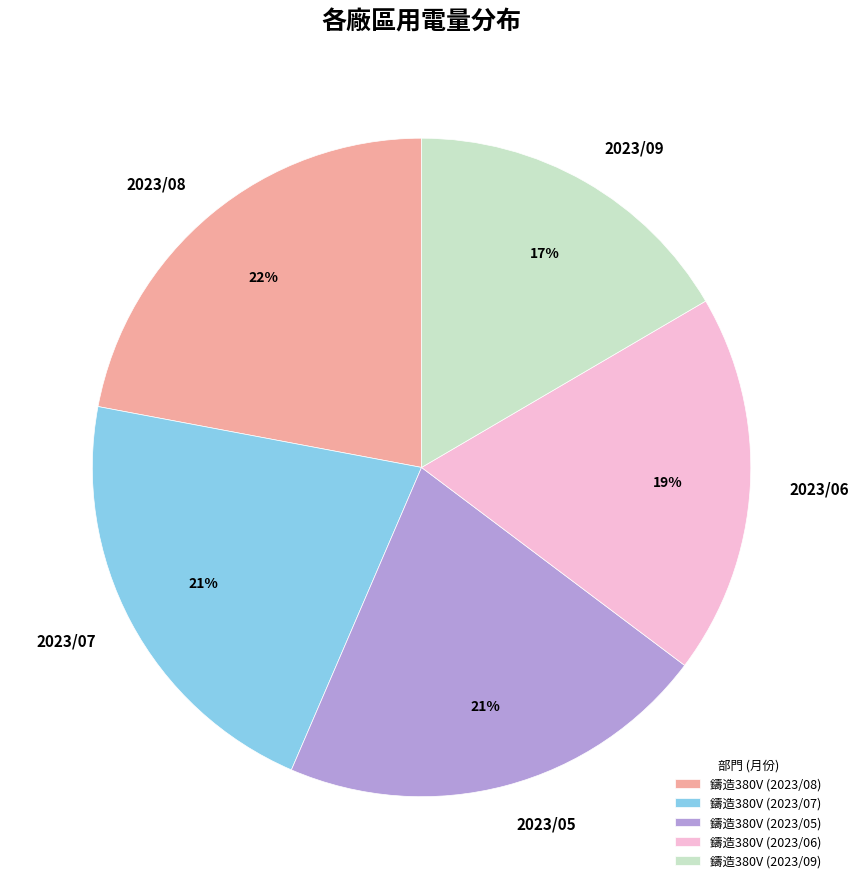

Is it true that 鑄造380V (2023/05) is 11% of the pie?

False